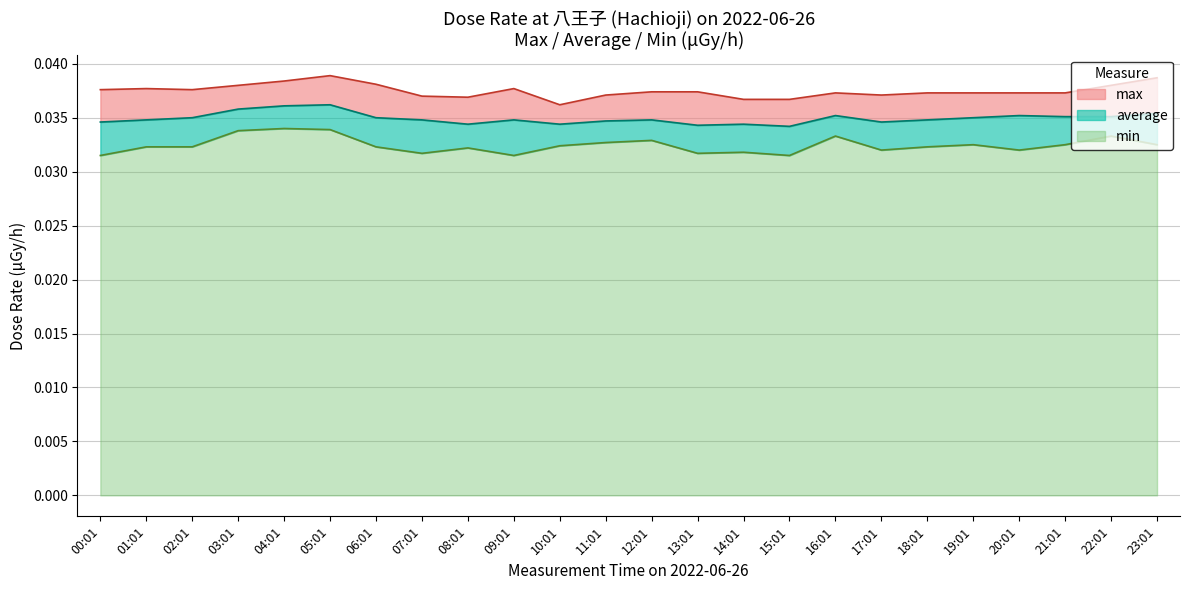

Count the number of data series in this chart.

3